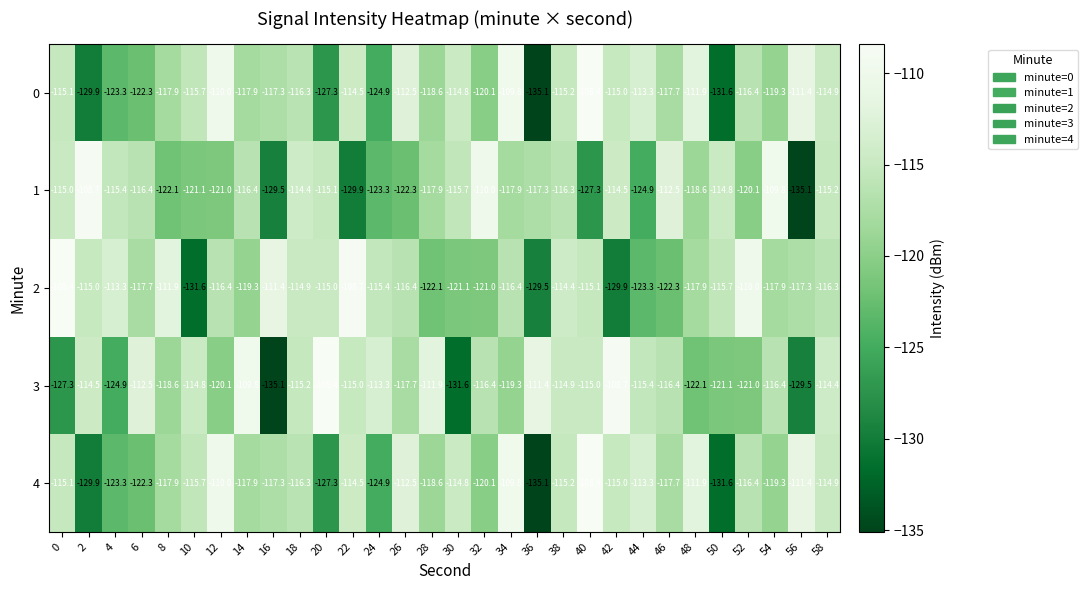

What is the sum of all 4 values?

-3538.4